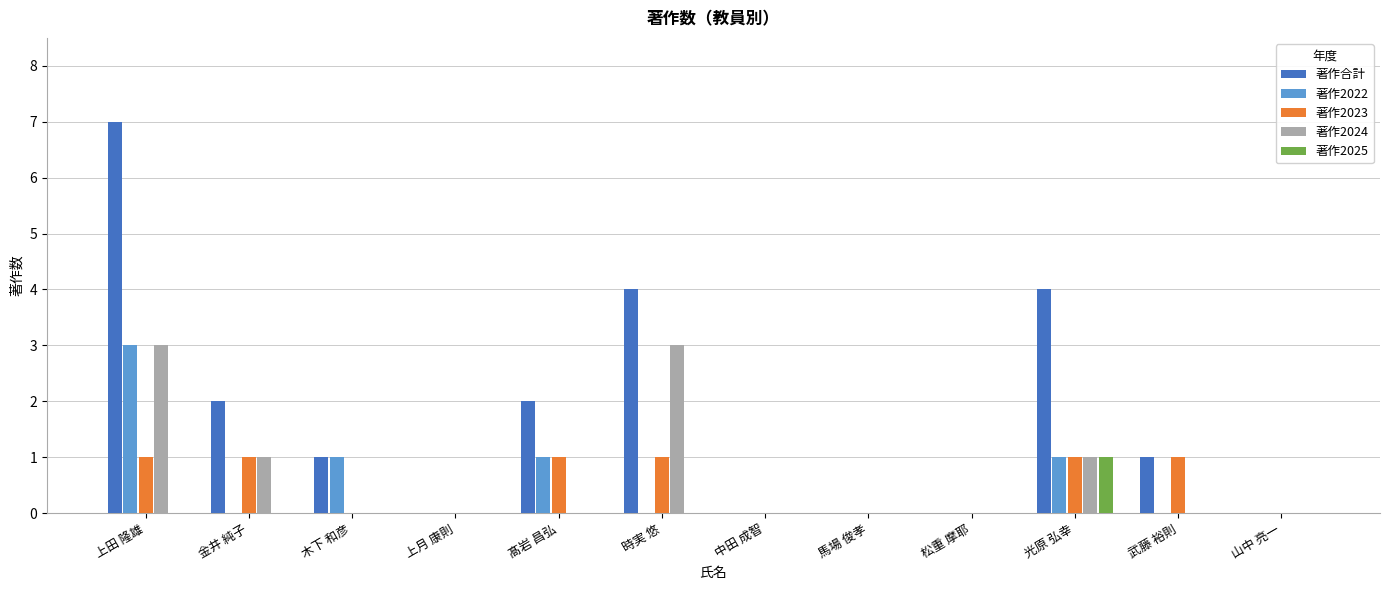

How many categories are shown in the chart?

12